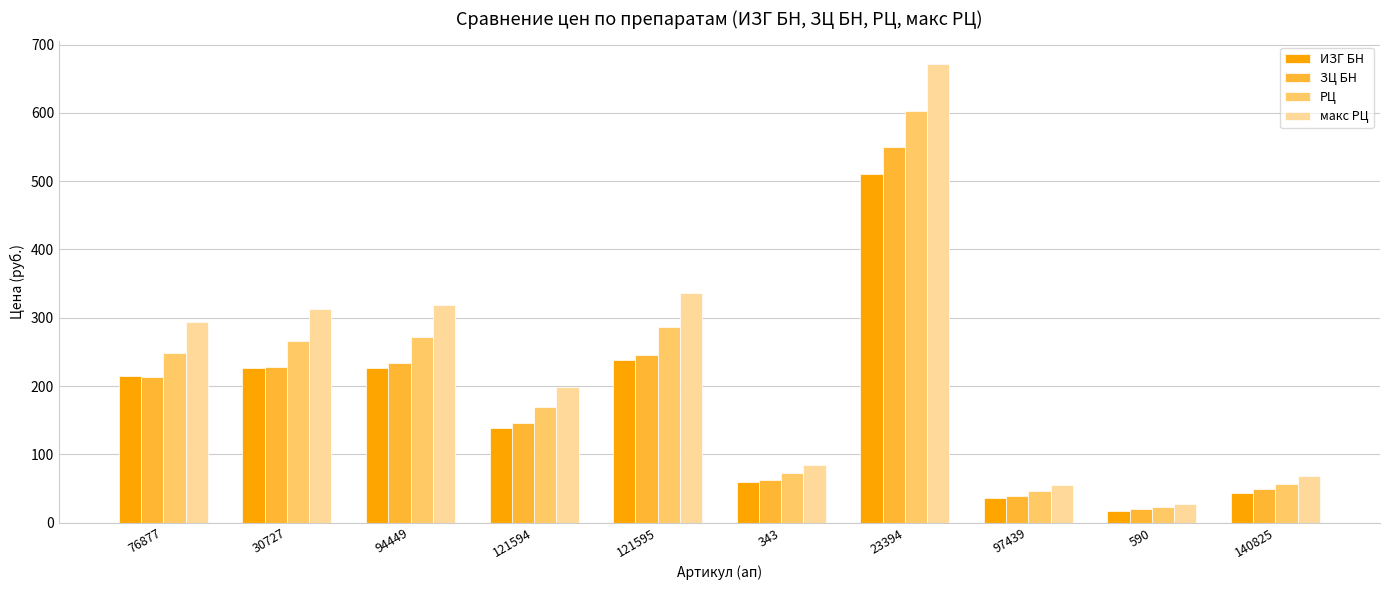

What is the value of the ИЗГ БН bar at the 9th from the left?

17.5